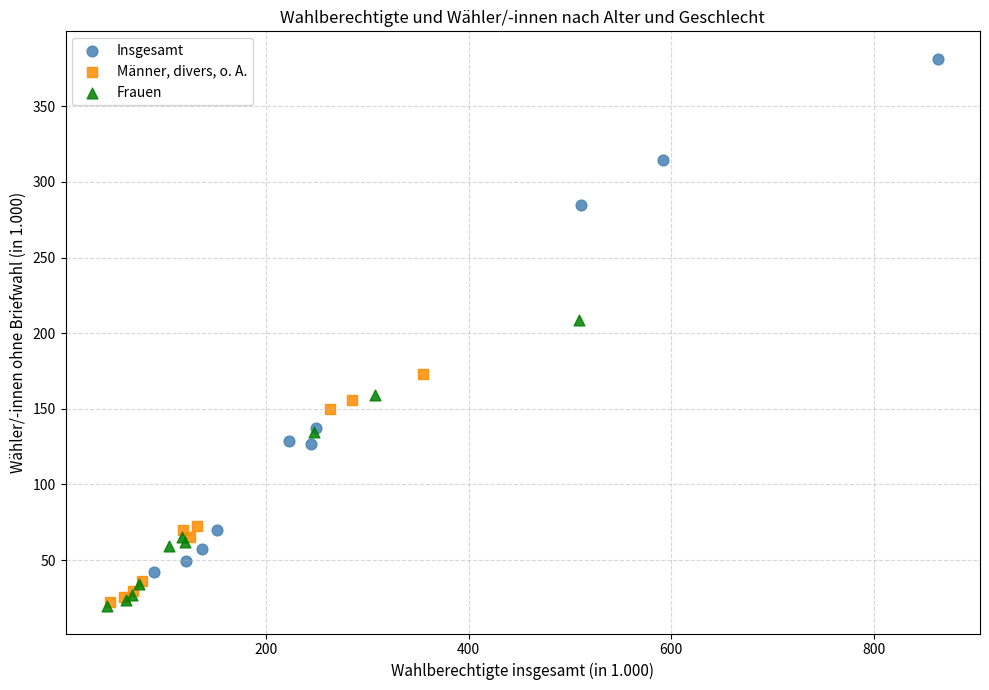

Which series reaches the maximum Y coordinate?

Insgesamt